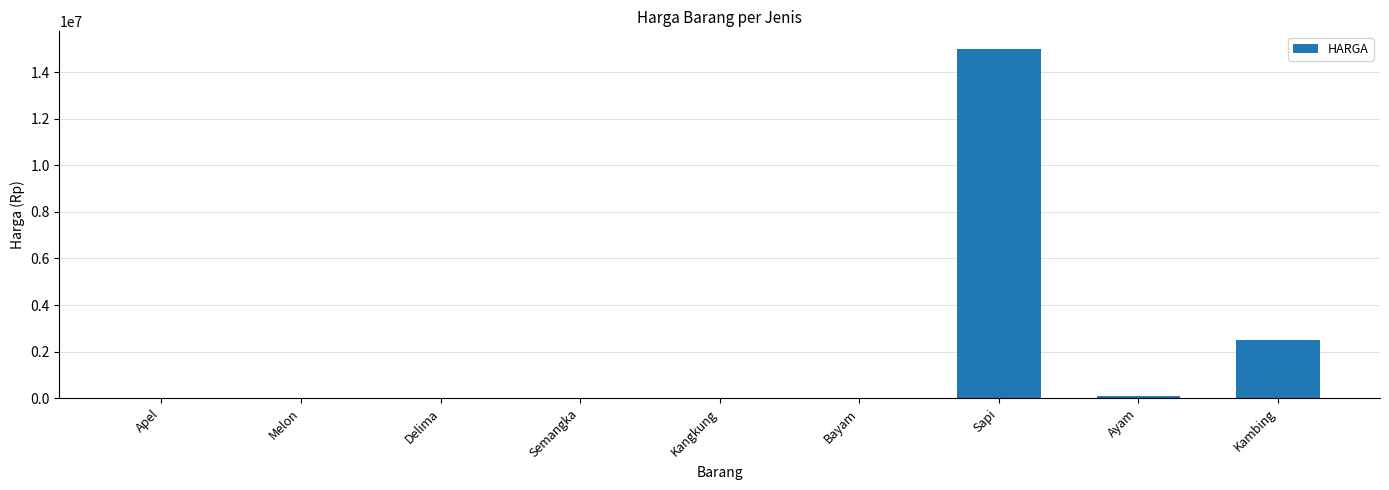

What is the sum of all values?

17654000